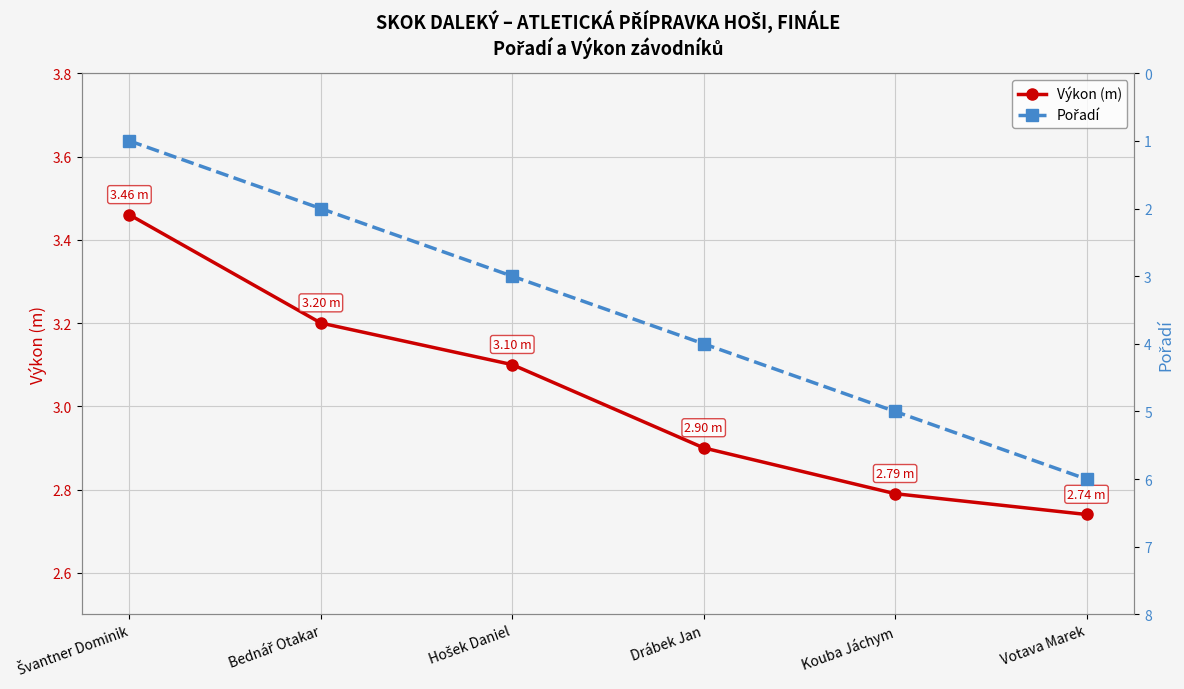

What is the difference between the Pořadí values at Bednář Otakar and Hošek Daniel?

1.0